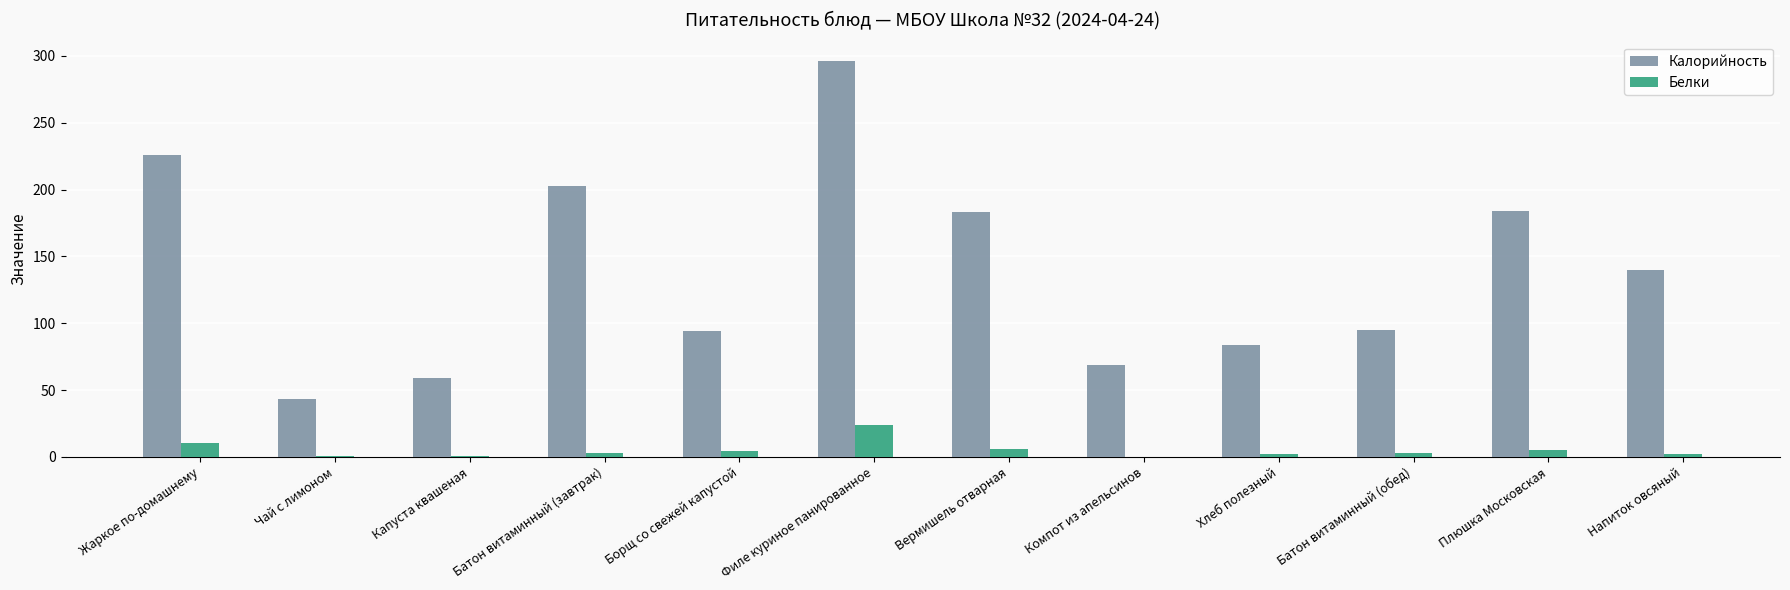

Between Борщ со свежей капустой and Плюшка Московская, which series saw the biggest shift?

Калорийность